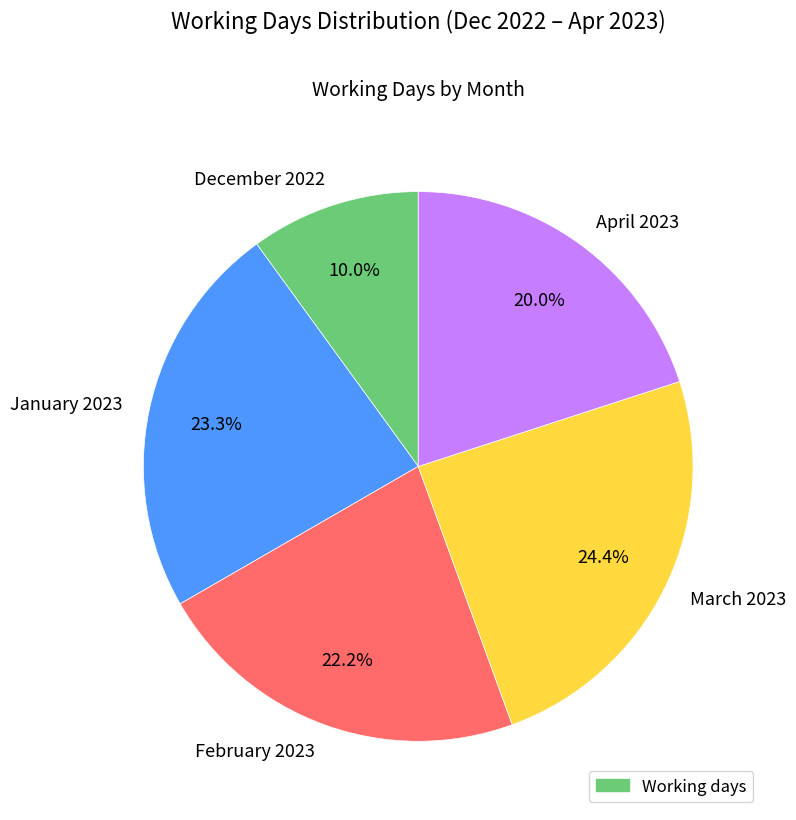

Count the number of slices in the pie.

5